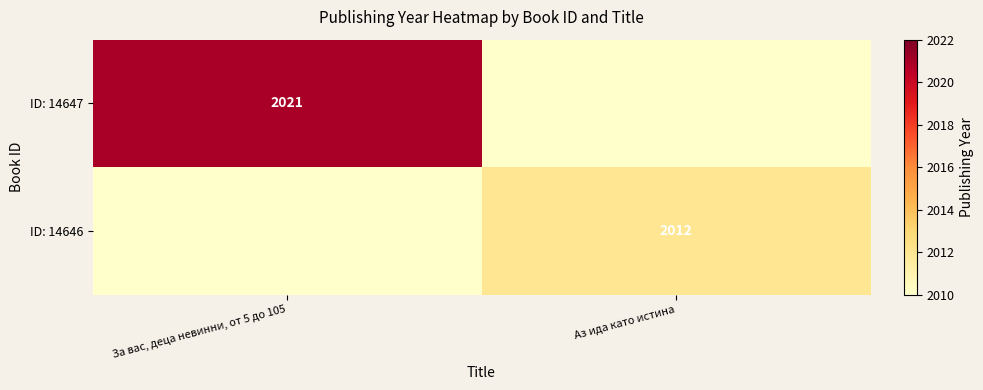

Count the number of data series in this chart.

2